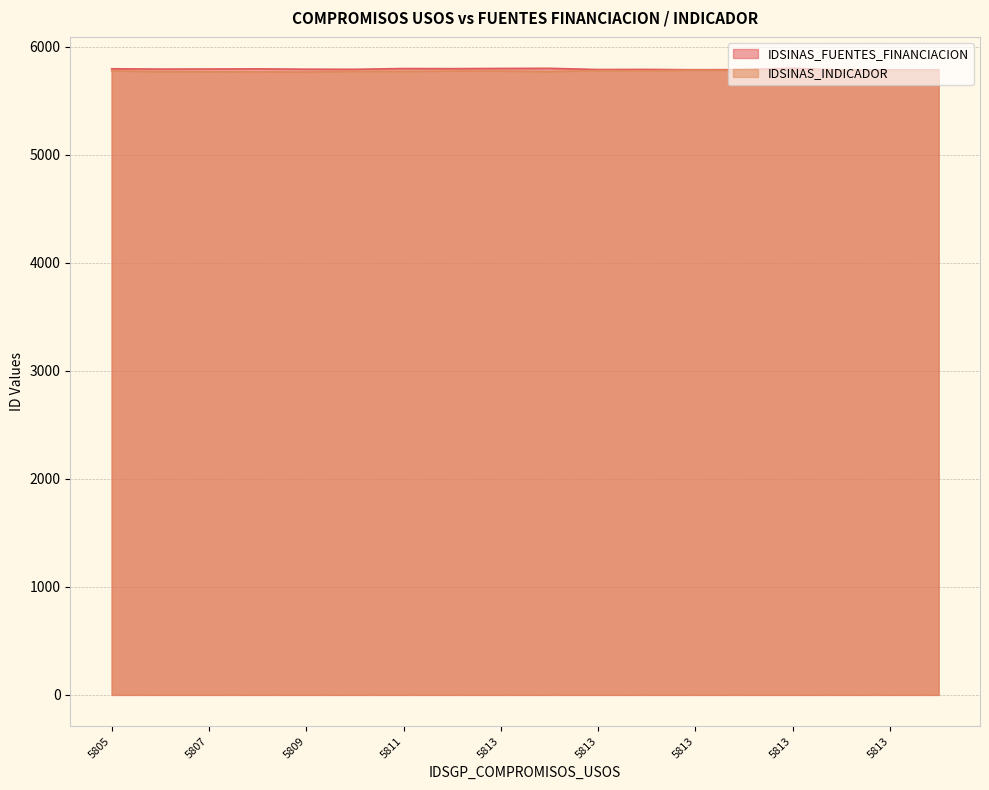

Which series has the largest total across all categories?

IDSINAS_FUENTES_FINANCIACION